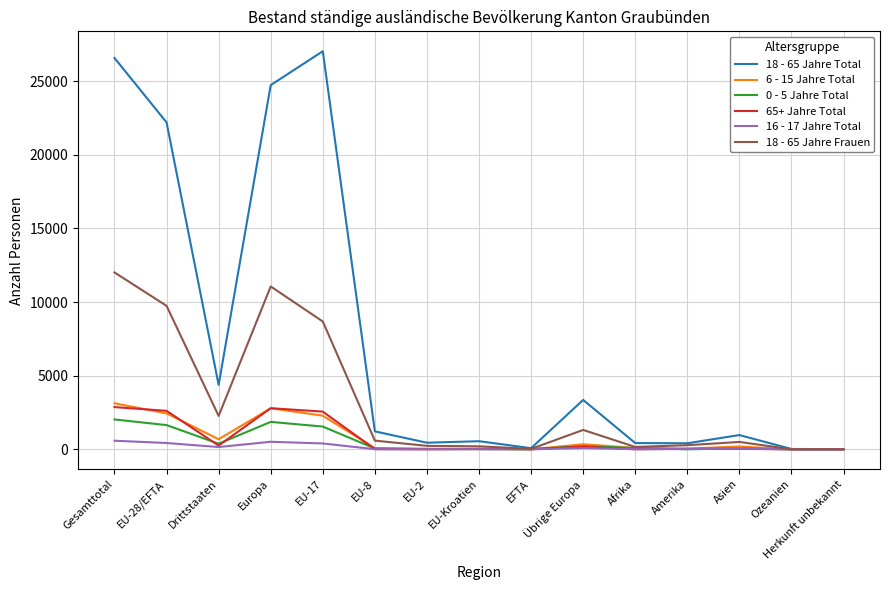

The value of 18 - 65 Jahre Frauen at EU-28/EFTA is 9742. True or false?

True